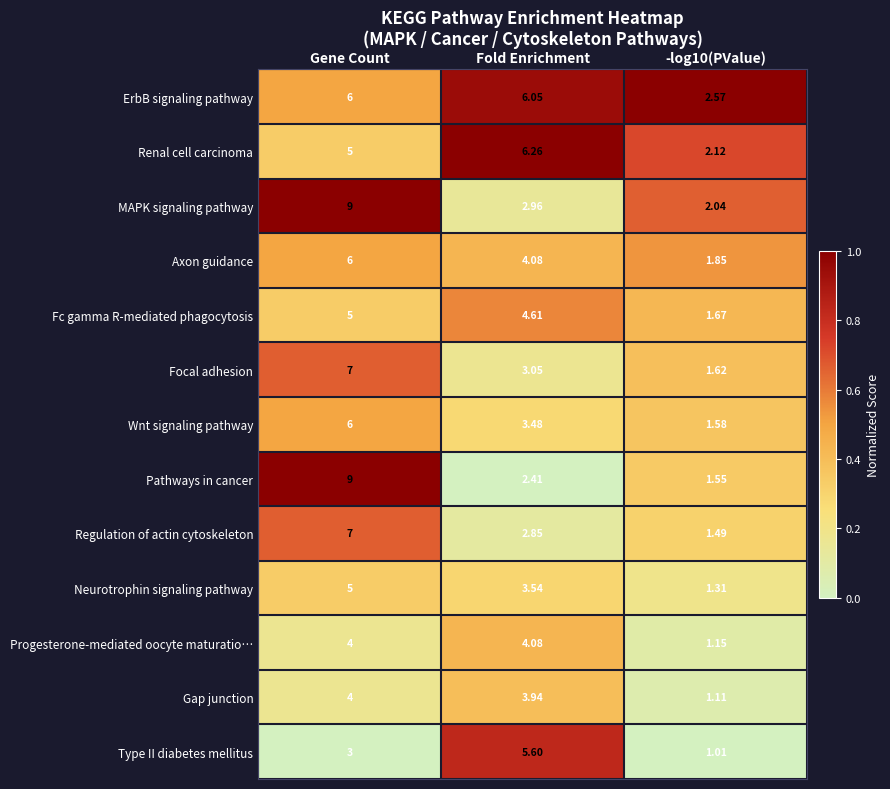

At -log10(PValue), list the series in order from smallest to largest.

Type II diabetes mellitus, Gap junction, Progesterone-mediated oocyte maturatio…, Neurotrophin signaling pathway, Regulation of actin cytoskeleton, Pathways in cancer, Wnt signaling pathway, Focal adhesion, Fc gamma R-mediated phagocytosis, Axon guidance, MAPK signaling pathway, Renal cell carcinoma, ErbB signaling pathway